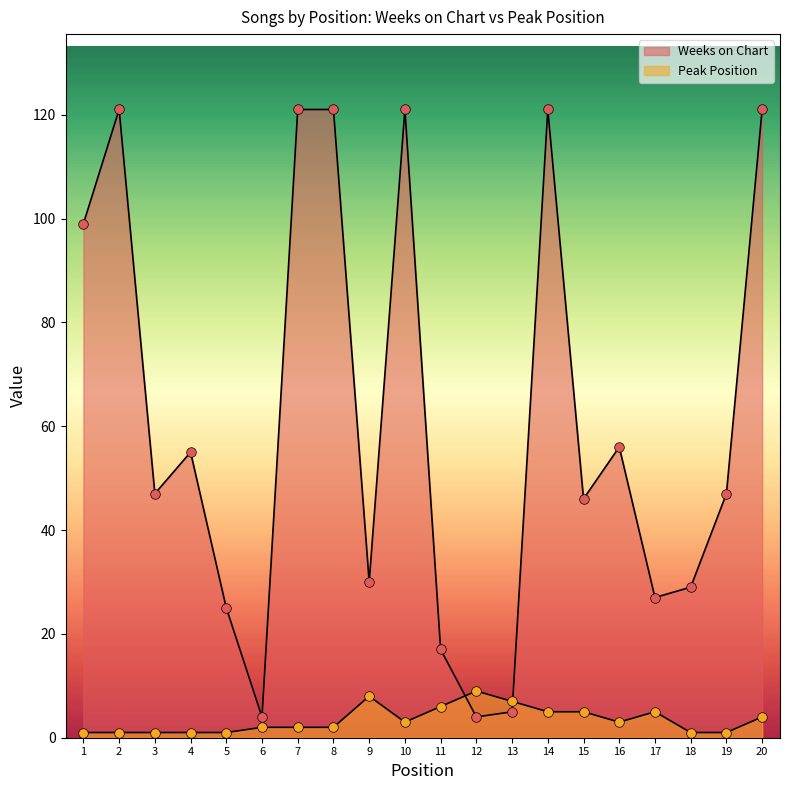

What are all the series names shown in the legend?

Weeks on Chart, Peak Position